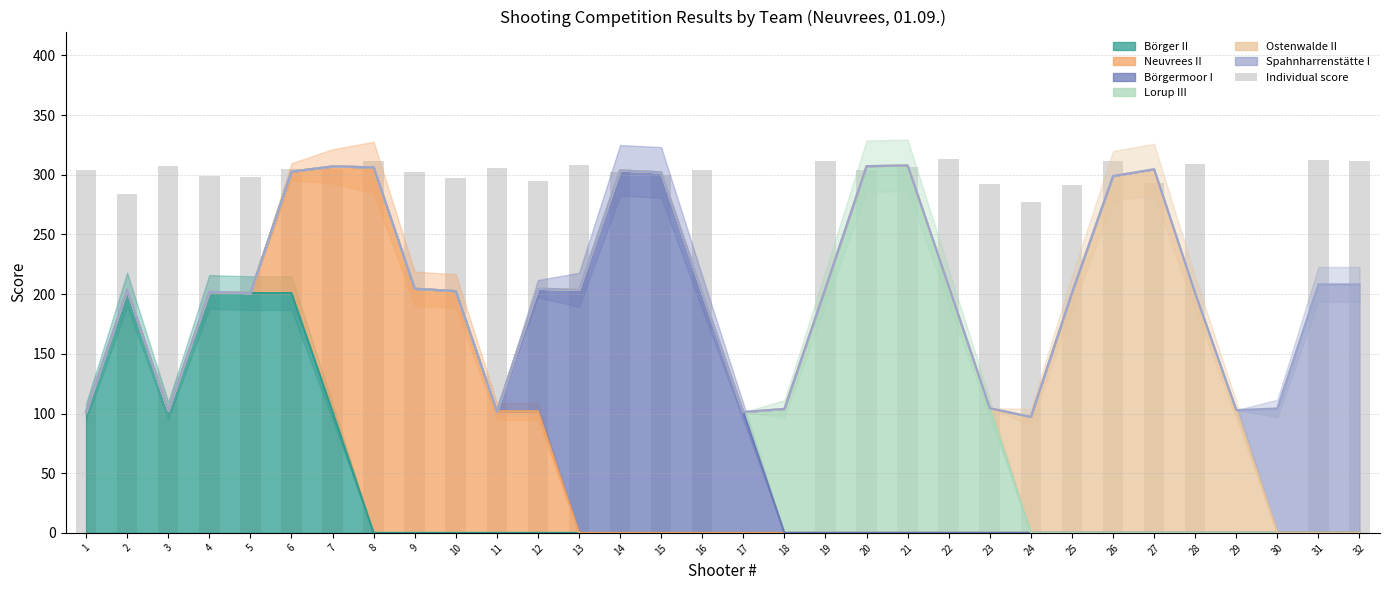

The chart shows a value of 307.4 at 3. True or false?

True